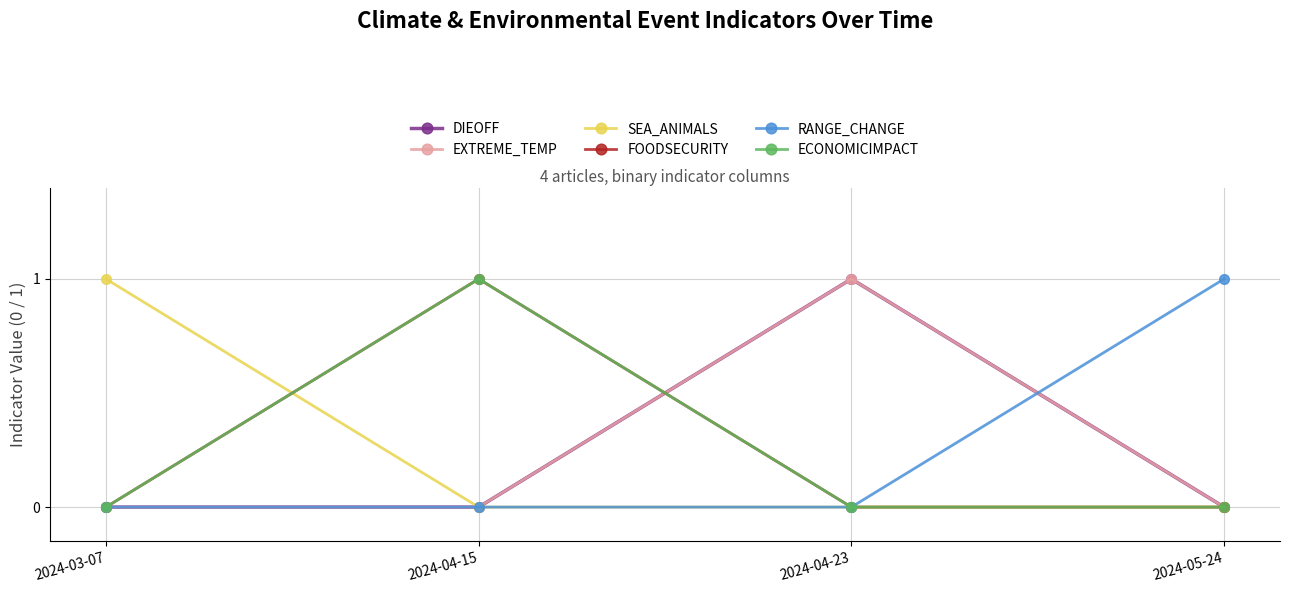

Does the chart display data point markers on the line(s)?

Yes